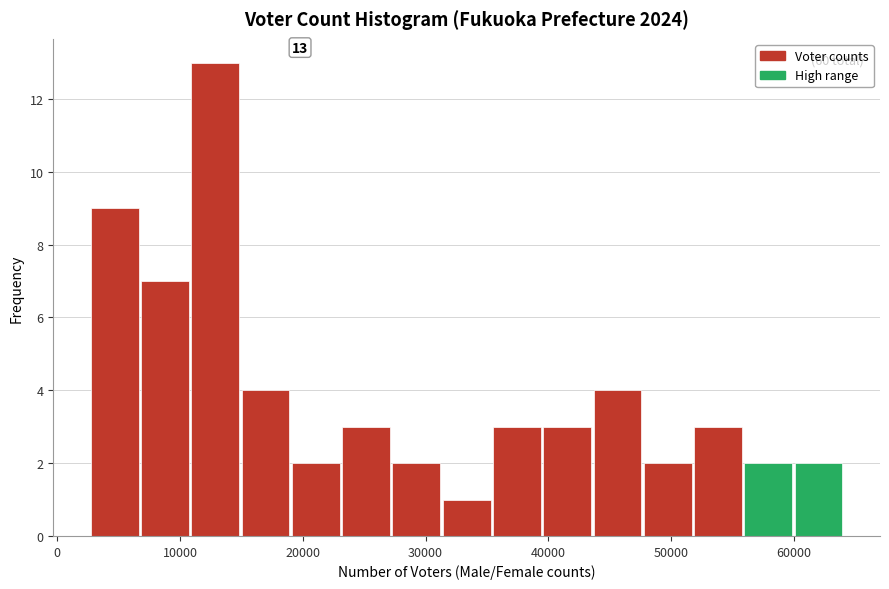

Over which range of the x-axis is the bar tallest?

11000 to 15000